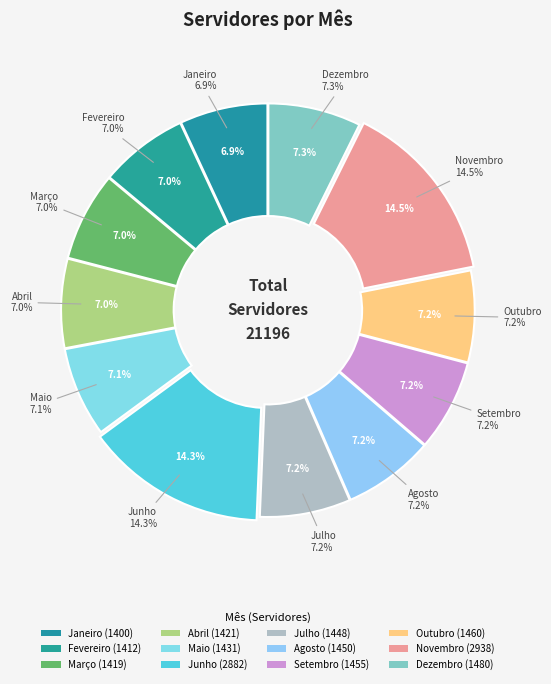

Is Junho the majority of the pie?

No